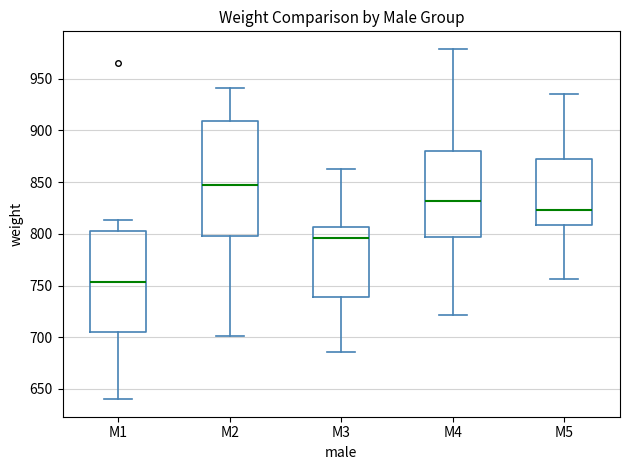

Which box has the lowest median line?

M1